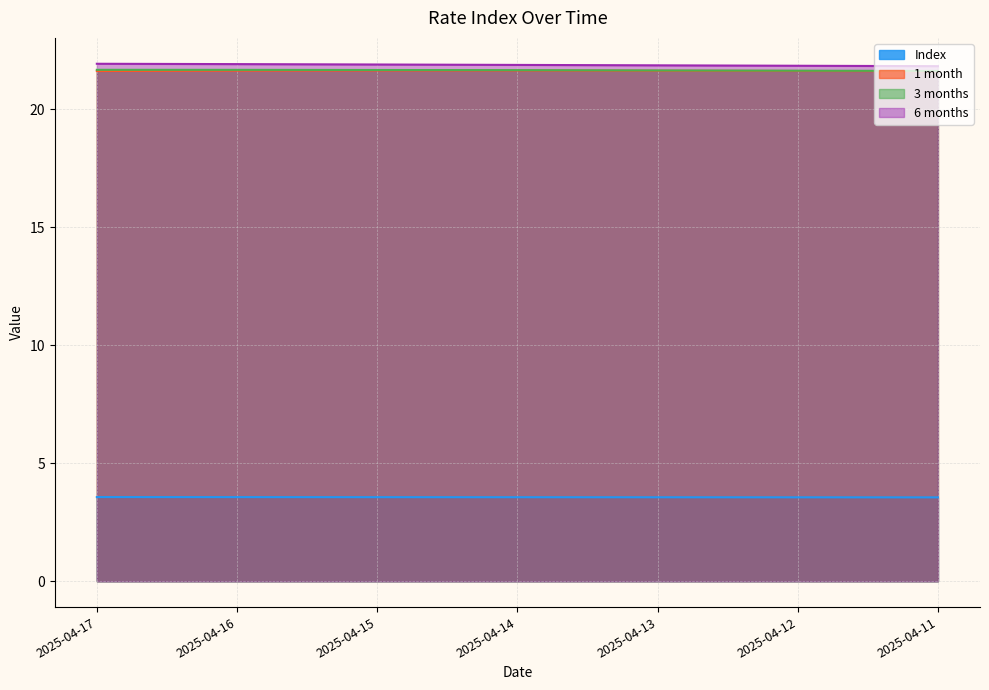

What is the difference between the maximum and second lowest values in the 6 months series?

0.1